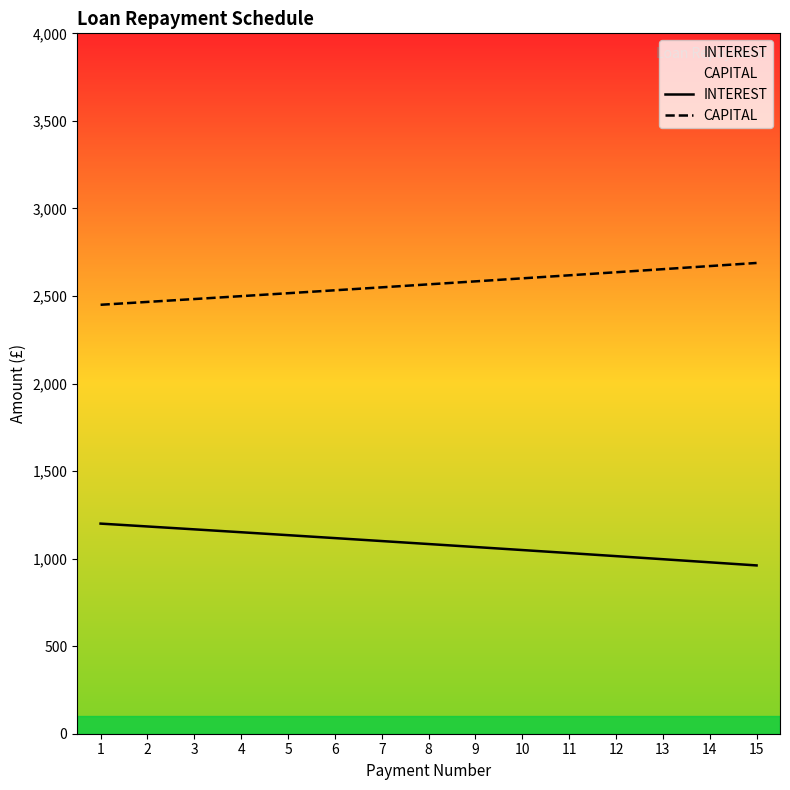

Reading left to right, what are all the values shown in this chart?

INTEREST: 1200.0	1183.7	1167.2	1150.7	1134.0	1117.2	1100.4	1083.4	1066.3	1049.0	1031.7	1014.2	996.7	979.0	961.2
CAPITAL: 2449.8	2466.1	2482.5	2499.1	2515.7	2532.5	2549.4	2566.4	2583.5	2600.7	2618.1	2635.5	2653.1	2670.8	2688.6